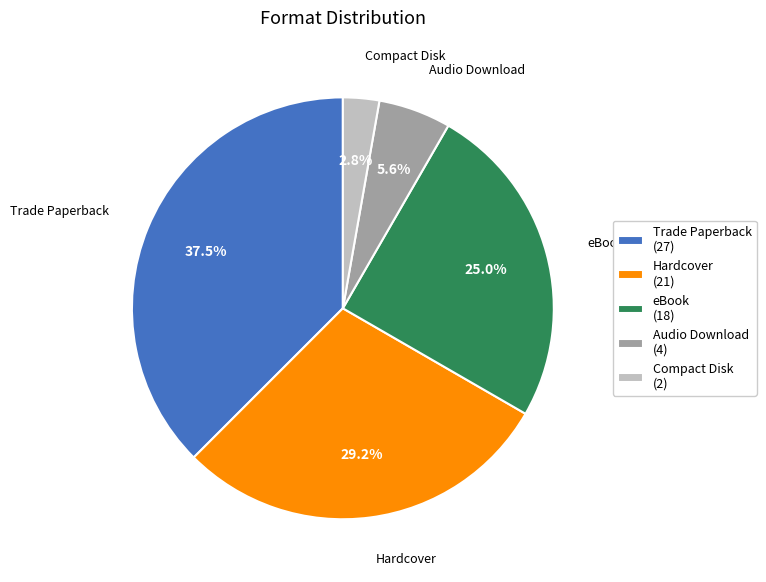

How many segments does this pie chart have?

5